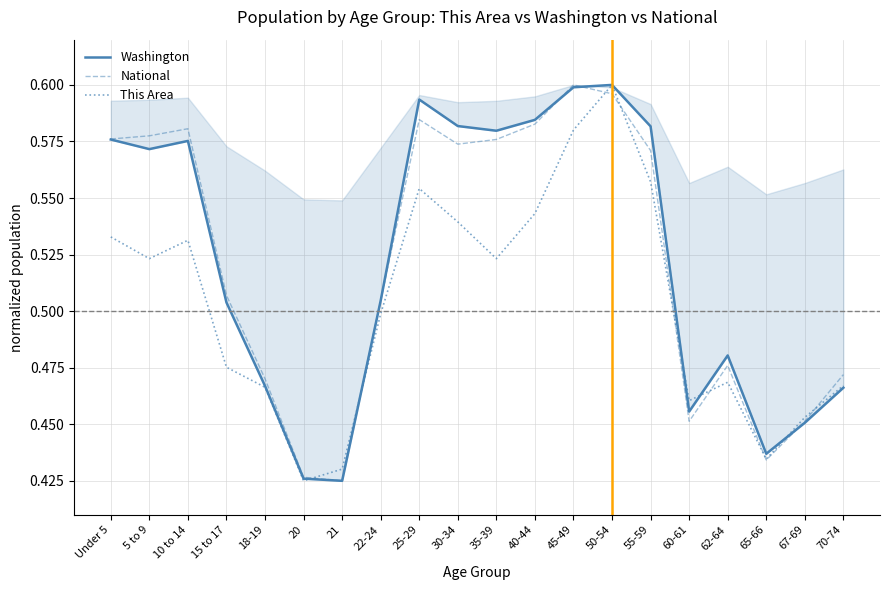

In This Area, how many points are lower than both neighbors (excluding endpoints)?

5